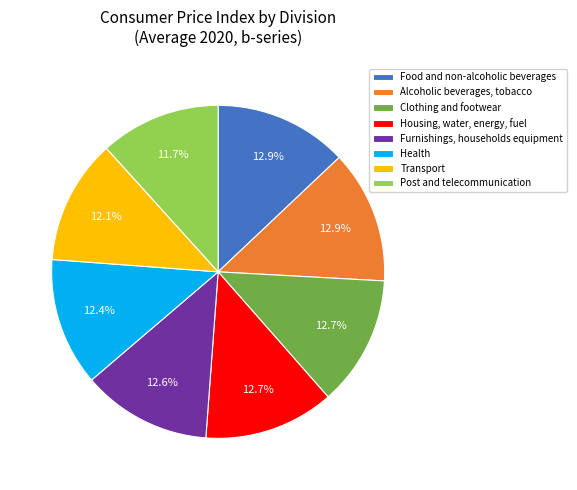

To the nearest percent, what portion does Alcoholic beverages, tobacco represent?

13%